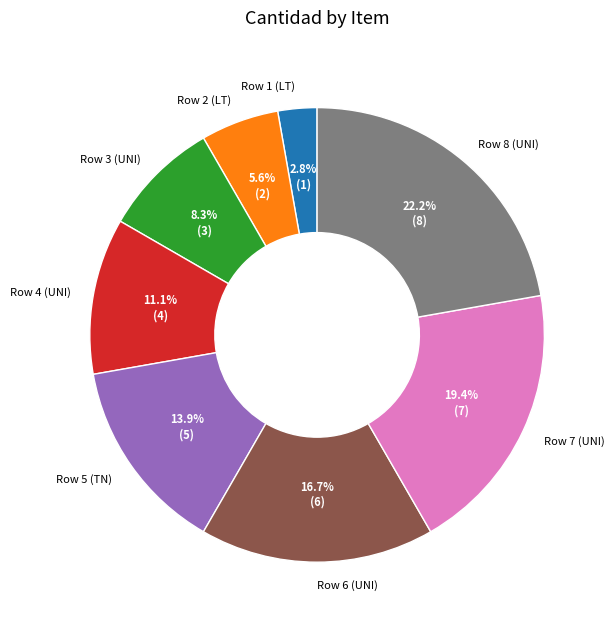

Between Row 1 (LT) and Row 8 (UNI), which is larger?

Row 8 (UNI)